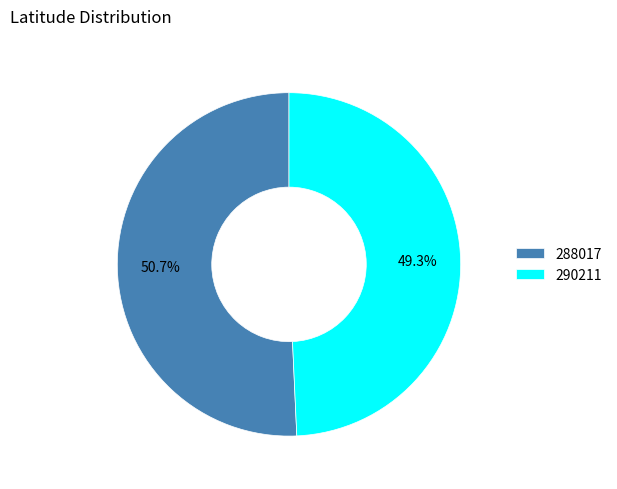

Count the number of slices in the pie.

2